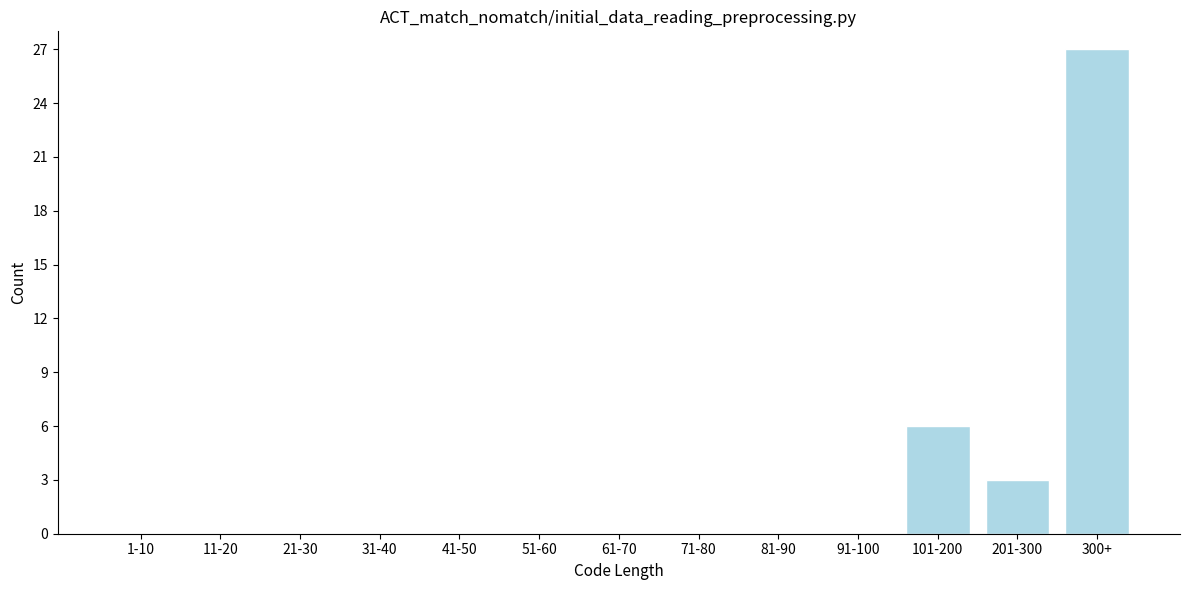

Reading left to right, list all the values displayed in this chart.

1-10=0	11-20=0	21-30=0	31-40=0	41-50=0	51-60=0	61-70=0	71-80=0	81-90=0	91-100=0	101-200=6	201-300=3	300+=27